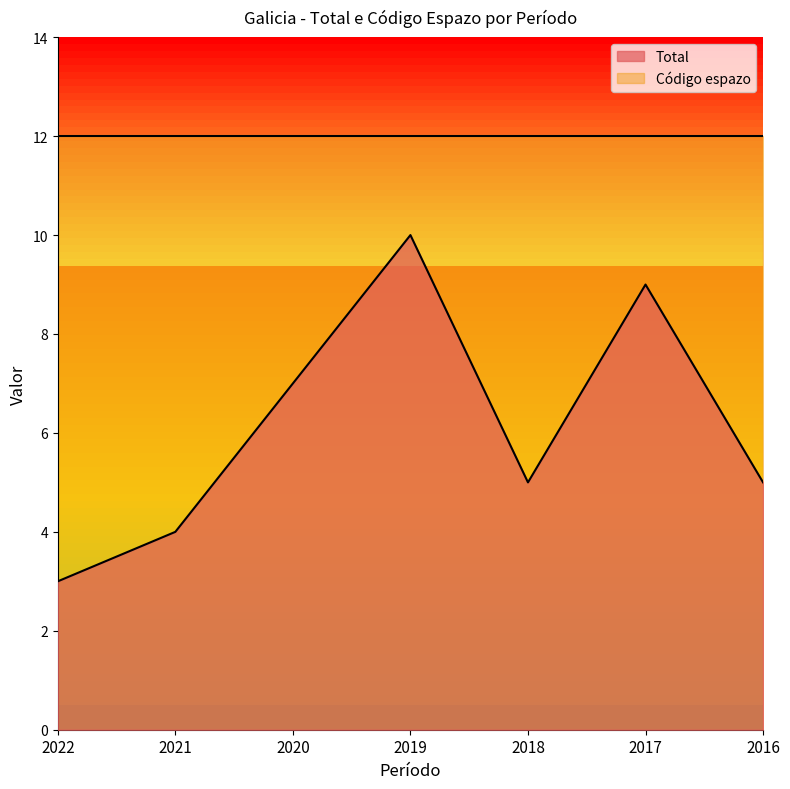

What is the ratio of the value at 2017 to the value at 2019?

0.9